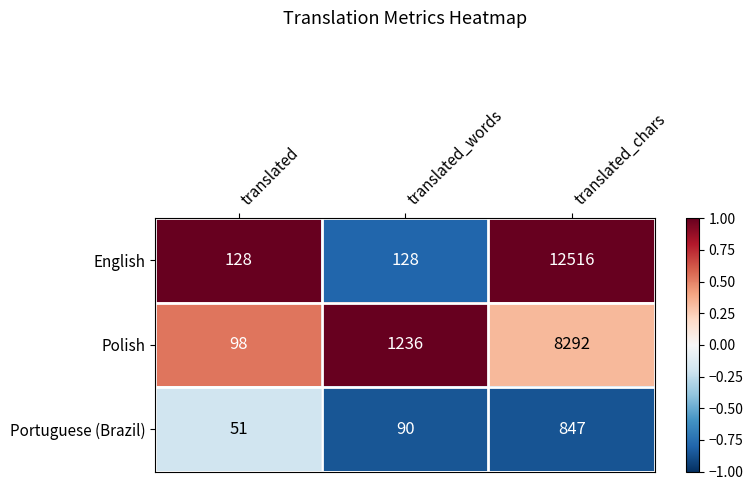

Rank the series by their maximum value, from lowest to highest.

Portuguese (Brazil), Polish, English